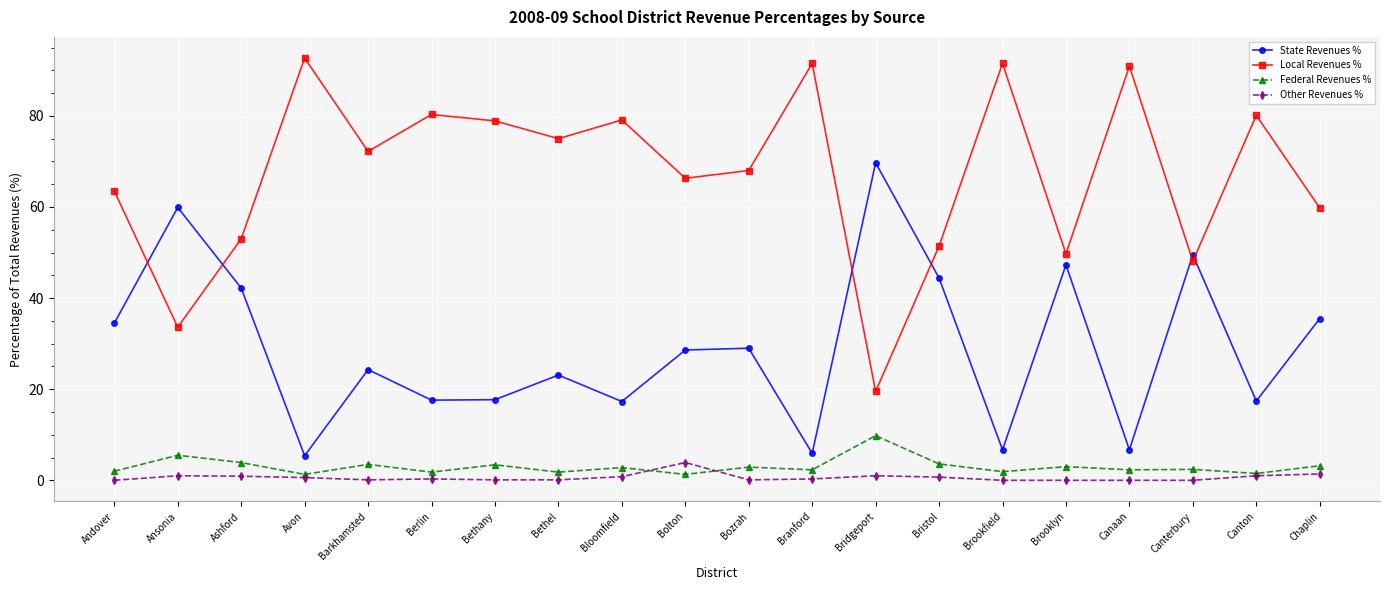

True or false: Other Revenues % has more than 0 points higher than both neighbors.

True